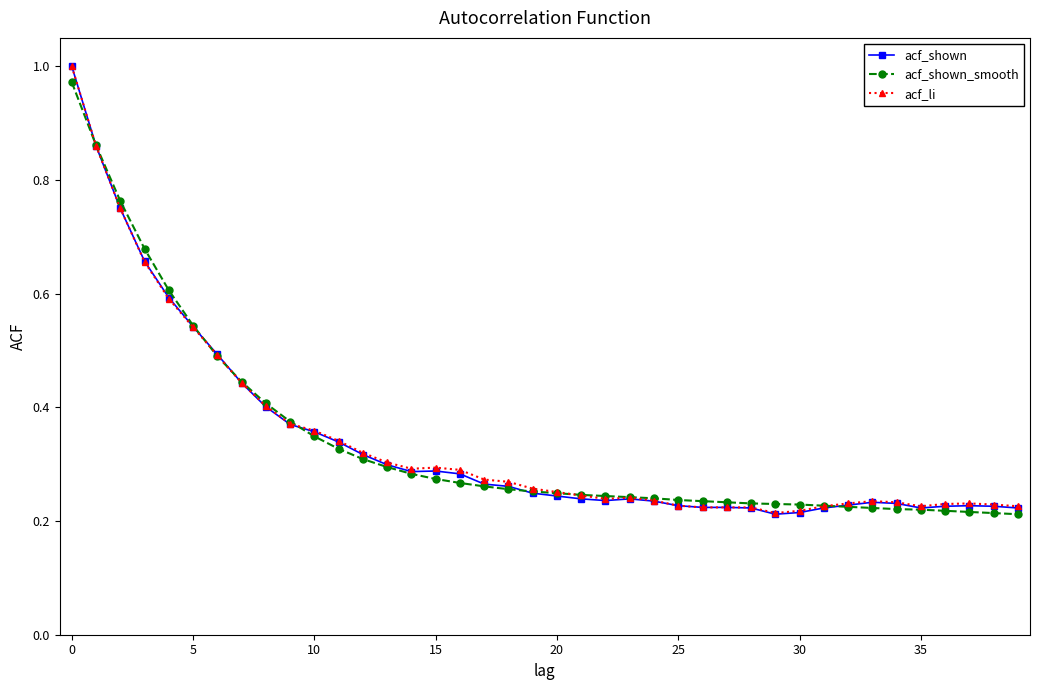

True or false: acf_li has more than 1 interior local peaks.

True